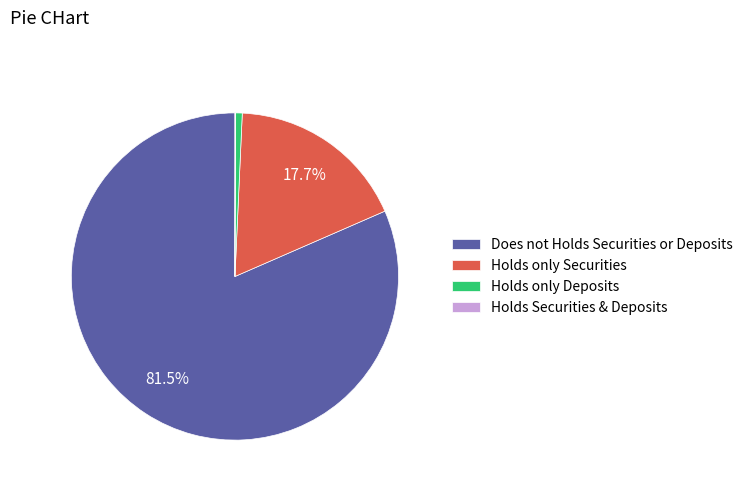

What is the largest slice in the pie chart?

Does not Holds Securities or Deposits